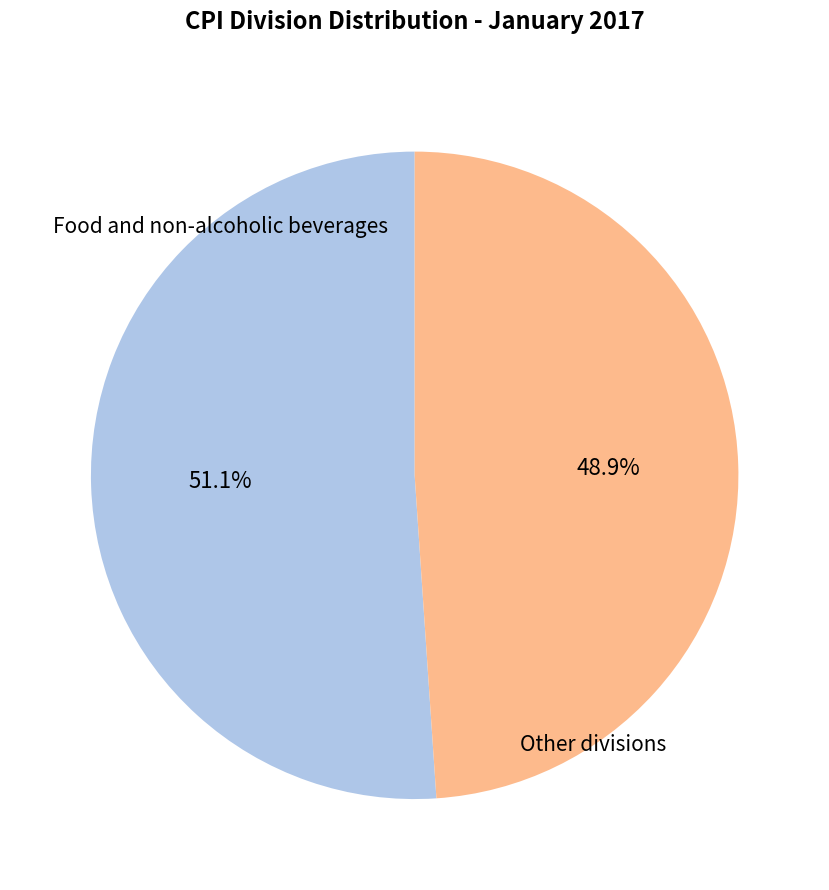

Is there a majority slice in this chart?

Yes